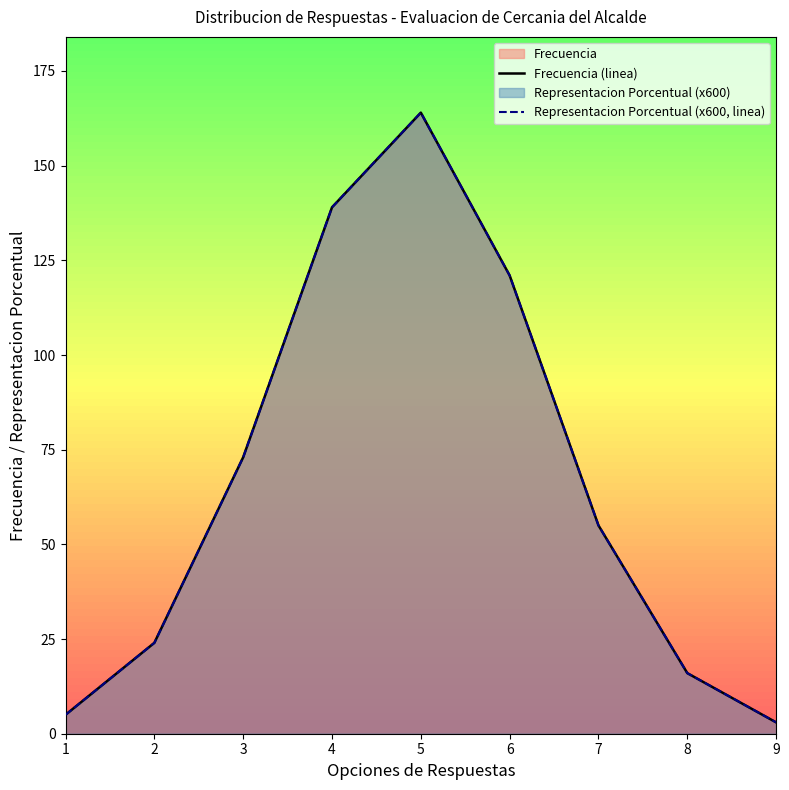

True or false: Frecuencia (linea) and Representacion Porcentual (x600, linea) intersect in this chart.

False